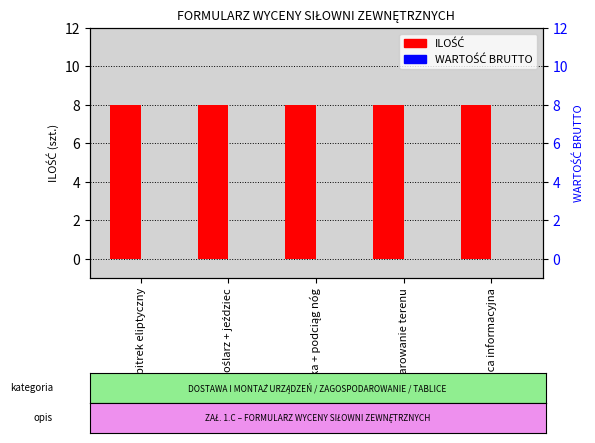

Count the number of data series in this chart.

2